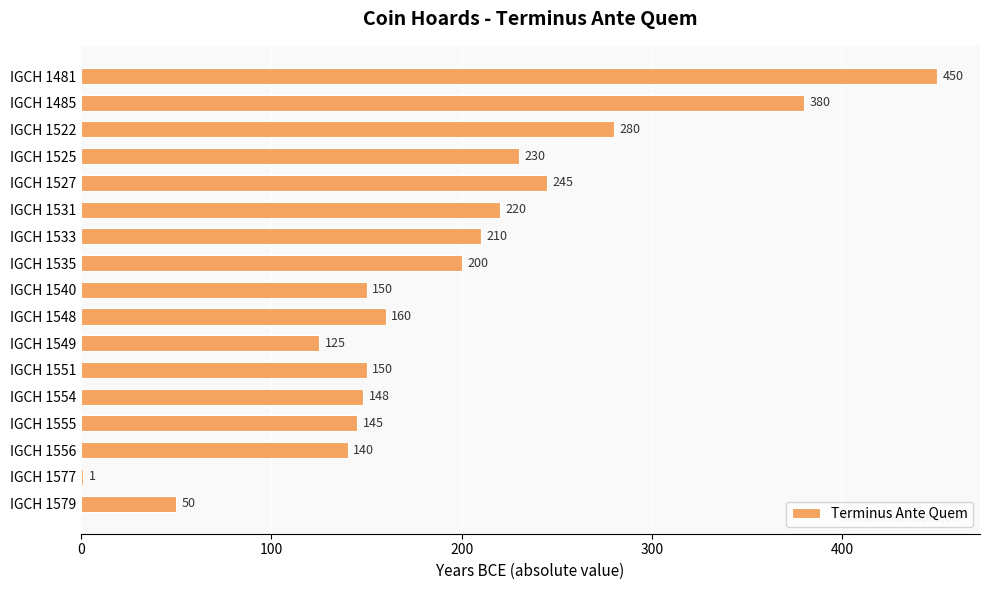

Which has a higher value, IGCH 1579 or IGCH 1533?

IGCH 1533